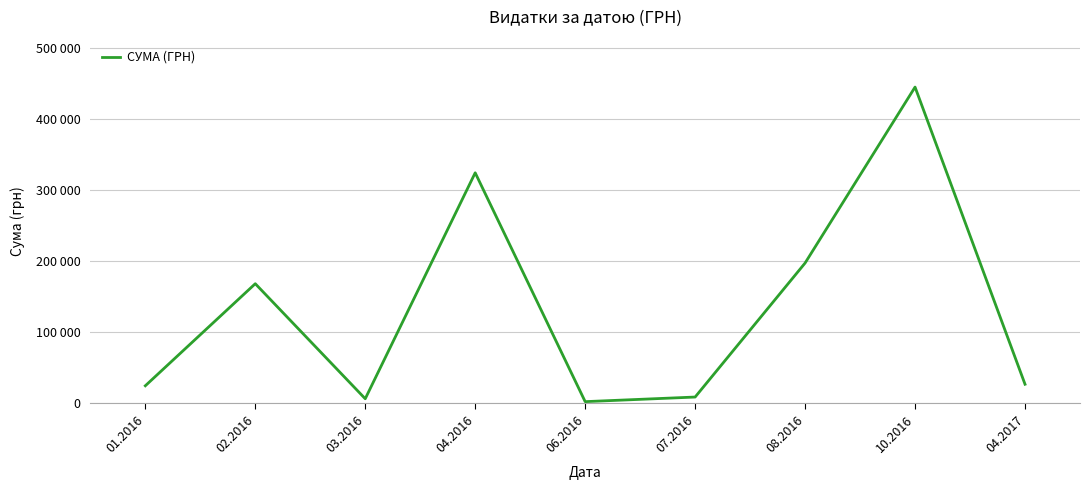

How many points are higher than both their immediate neighbors (excluding endpoints)?

3